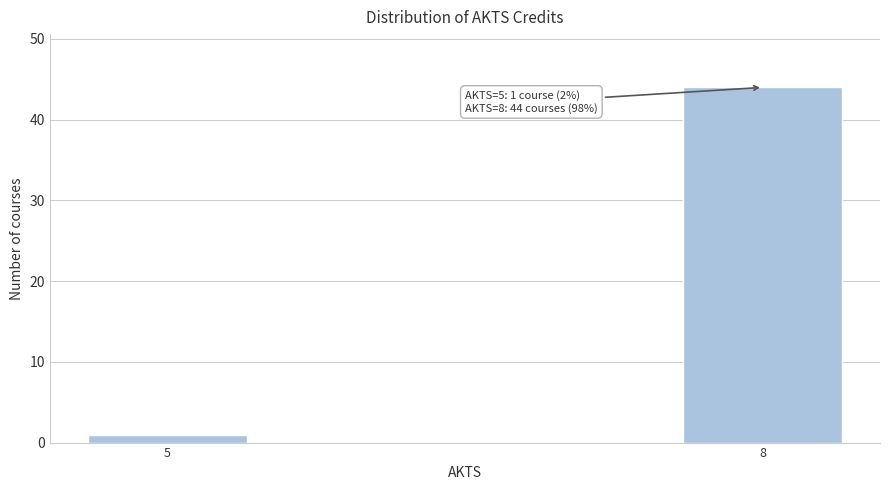

Reading left to right, transcribe all the data shown in this chart.

1	44